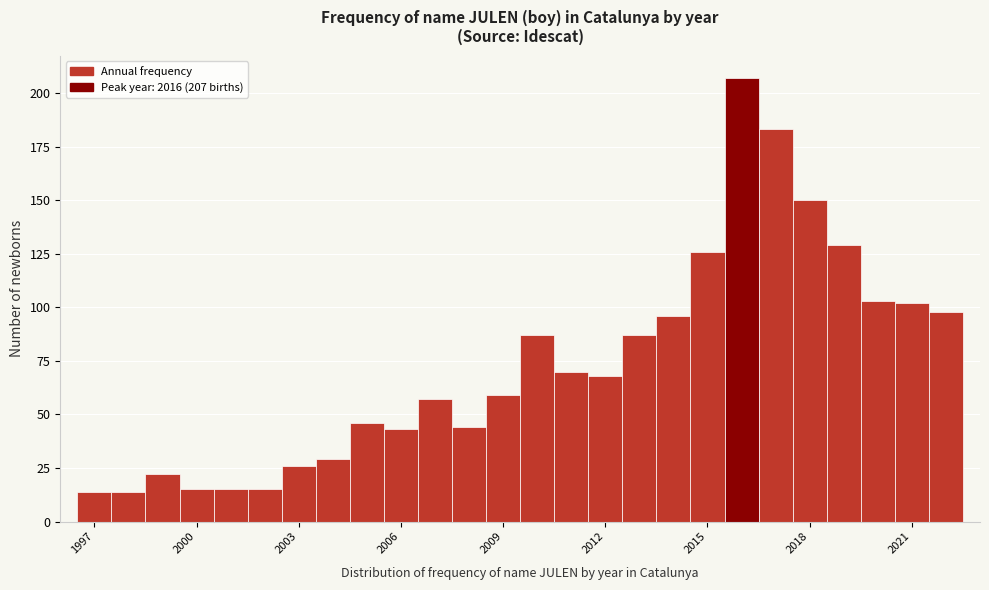

Read against the x-axis, roughly where is the centre of the tallest bar?

2016.0